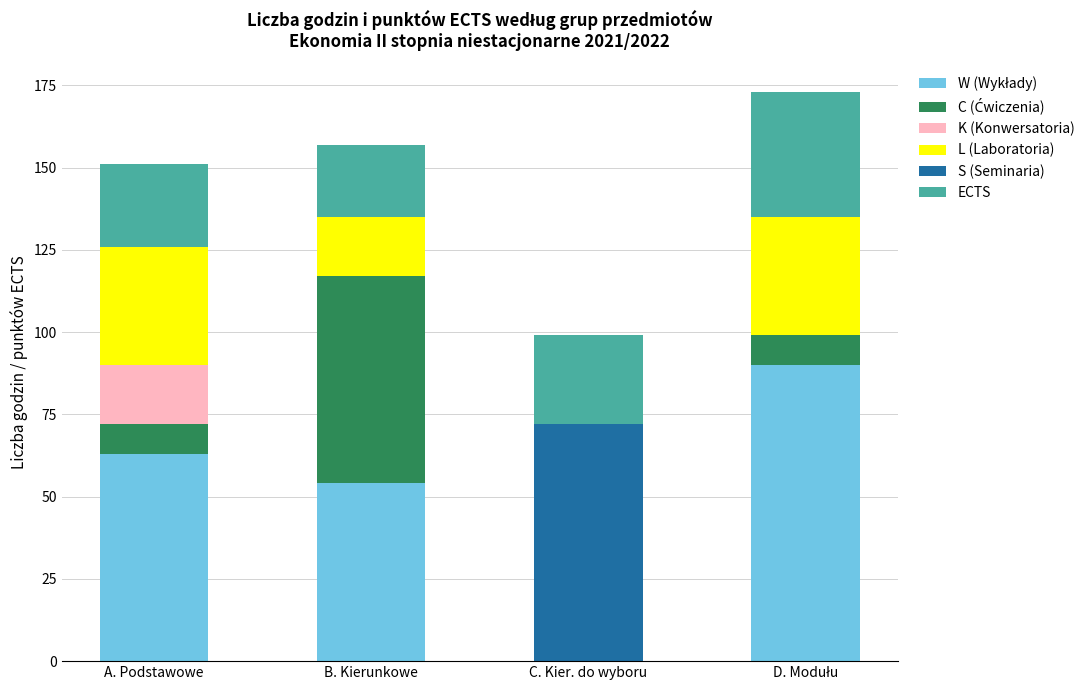

What is the total value across all series at A. Podstawowe?

151